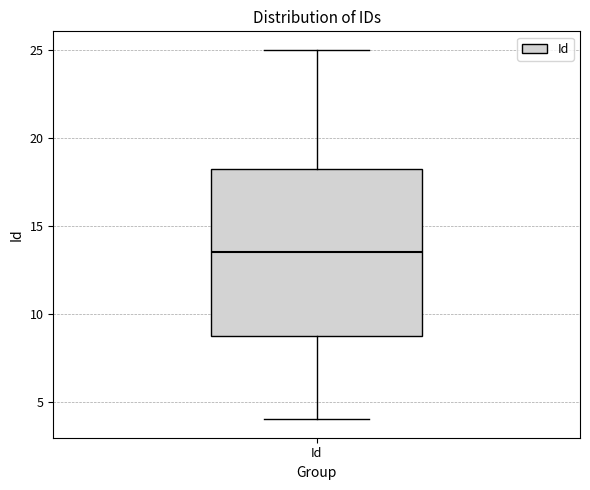

Transcribe this box plot: give where the median line is, the range the box spans, and where the two whiskers end, as read against the y-axis. The values are not printed on the chart, so give them approximately, as read against the axis.

median 13.5, box 9.0 to 18.5, whiskers 4.0 to 25.0